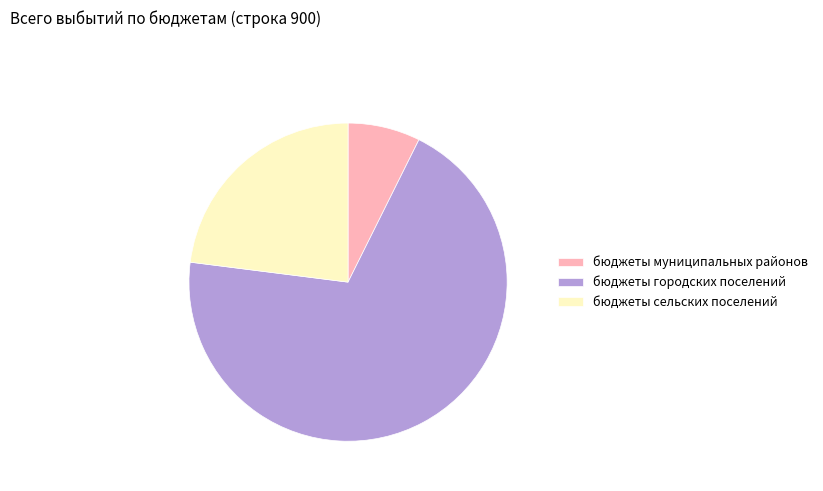

How many slices are in this pie chart?

3